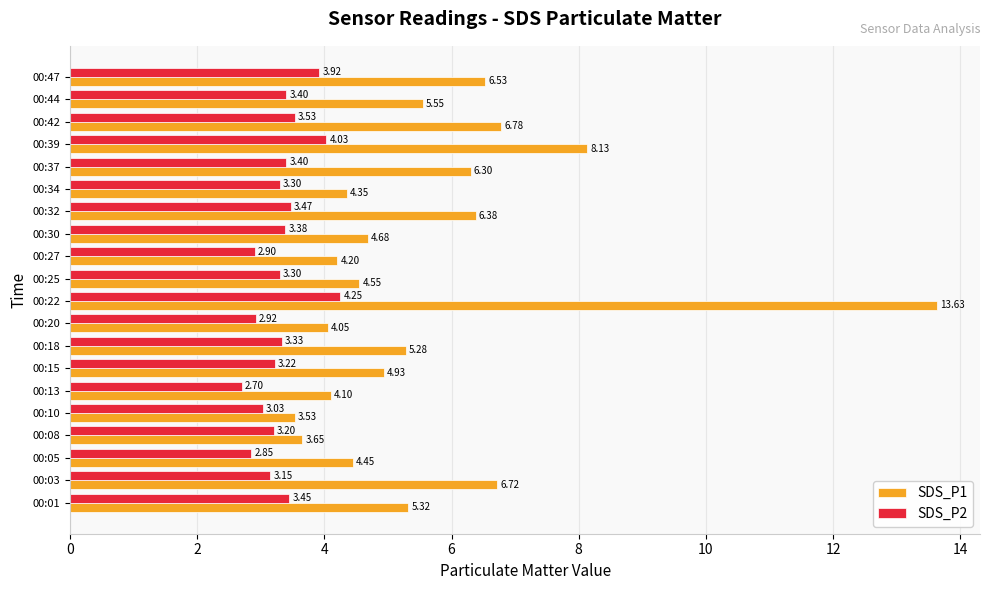

List the series in order of their peak value, highest first.

SDS_P1, SDS_P2